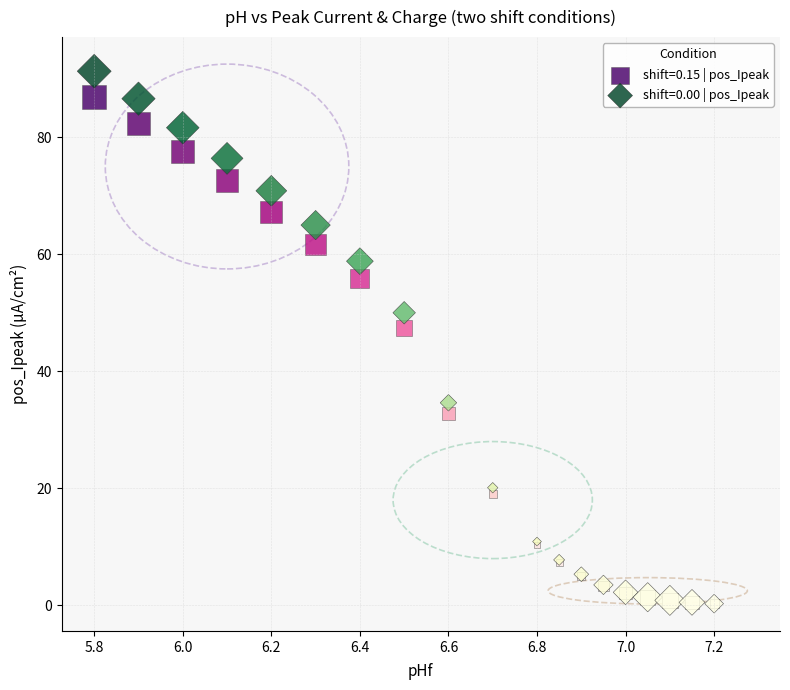

Across all series, what Y value is closest to 45?

47.4